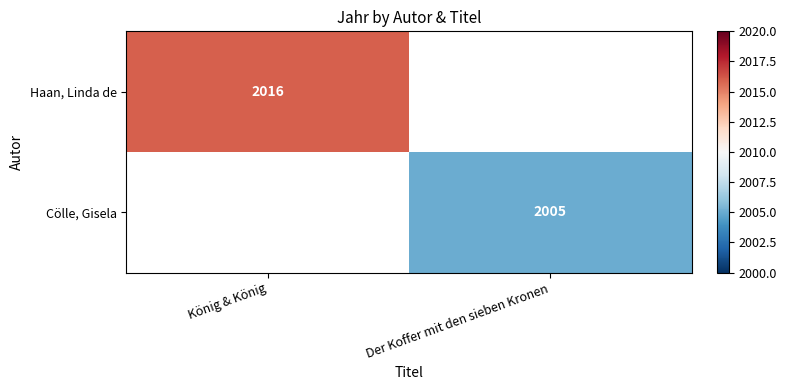

What is the smallest value displayed?

2005.0